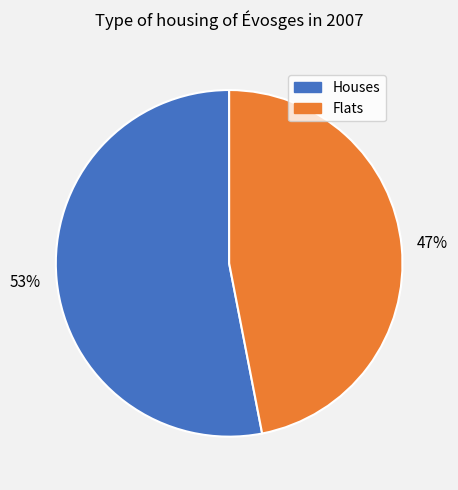

To the nearest percent, what is the difference between the largest and smallest slice percentages?

6%